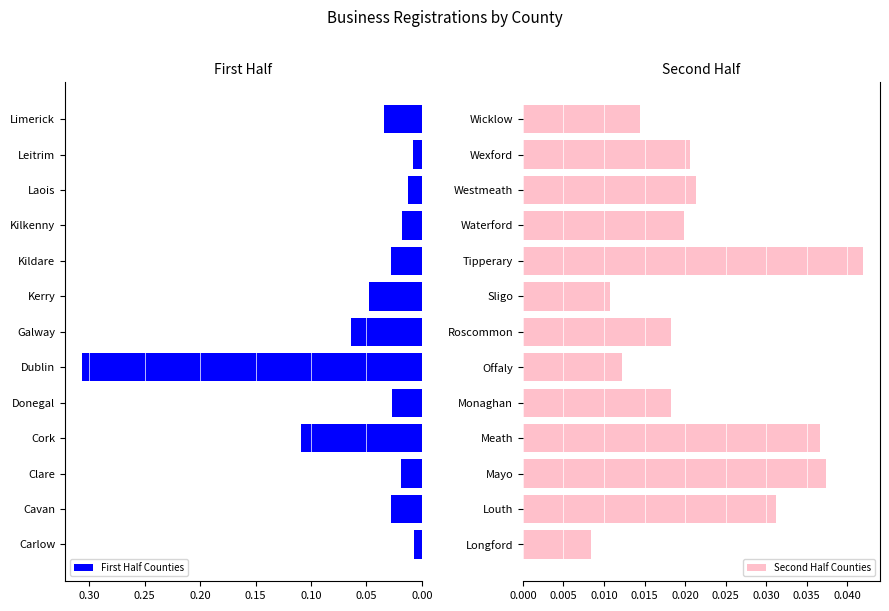

At which label is Second Half Counties closest to 0?

Longford